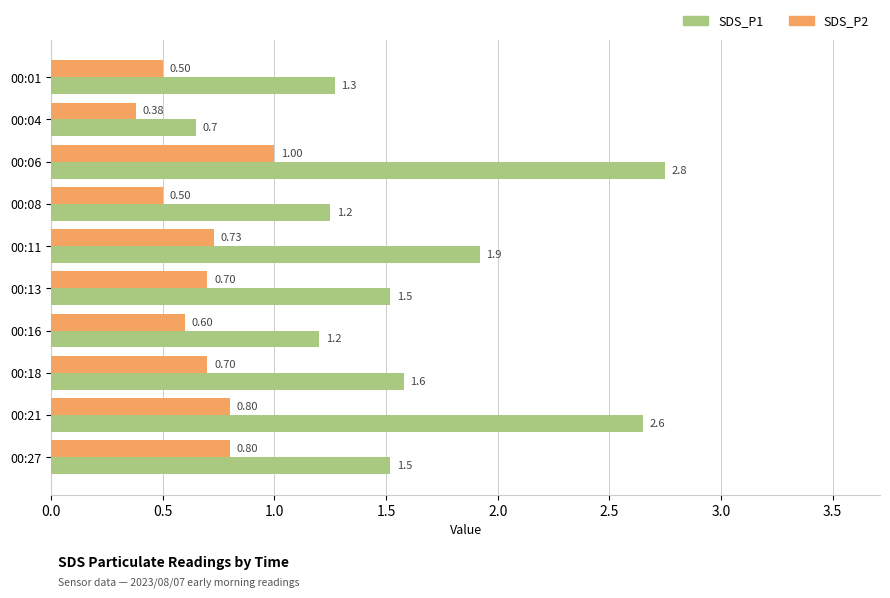

Rank the series by their average value, from highest to lowest.

SDS_P1, SDS_P2